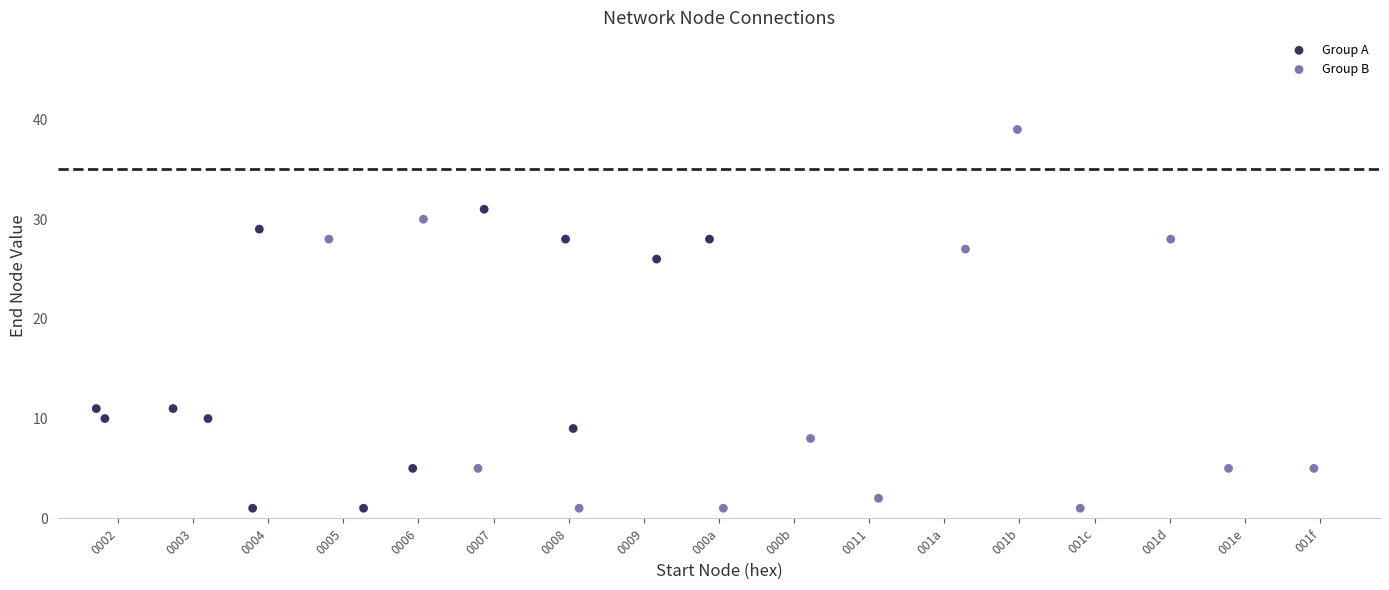

Which series has the largest Y range (max minus min)?

Group B